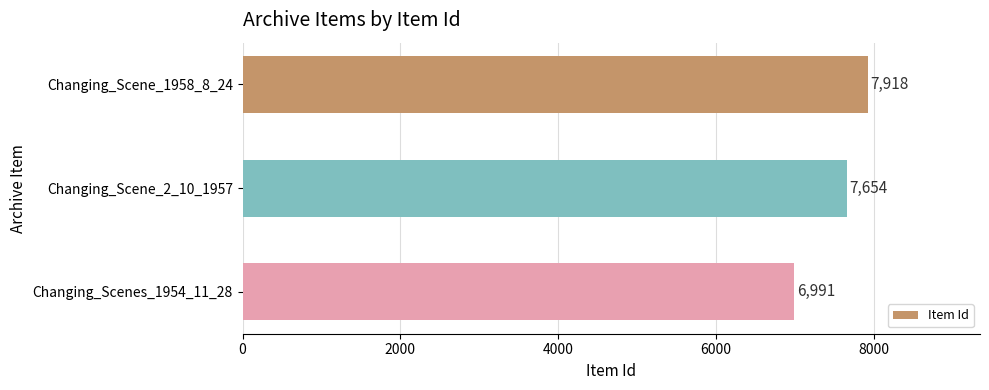

How many data points does each series have?

3